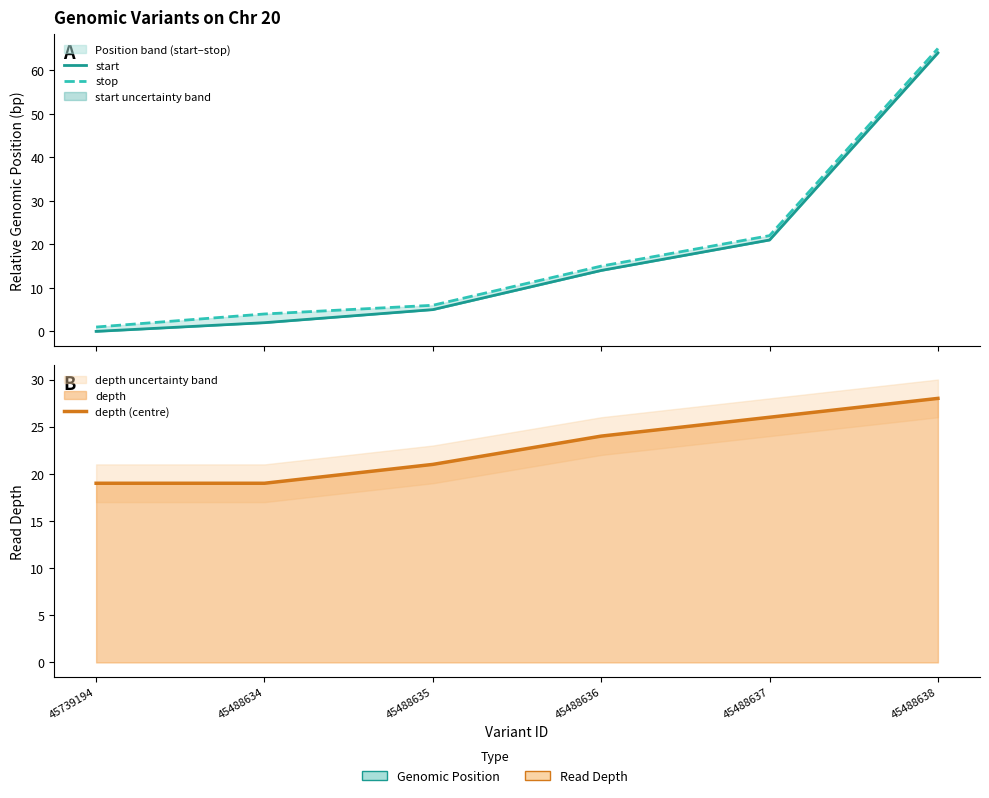

Does the chart have visible grid lines?

No